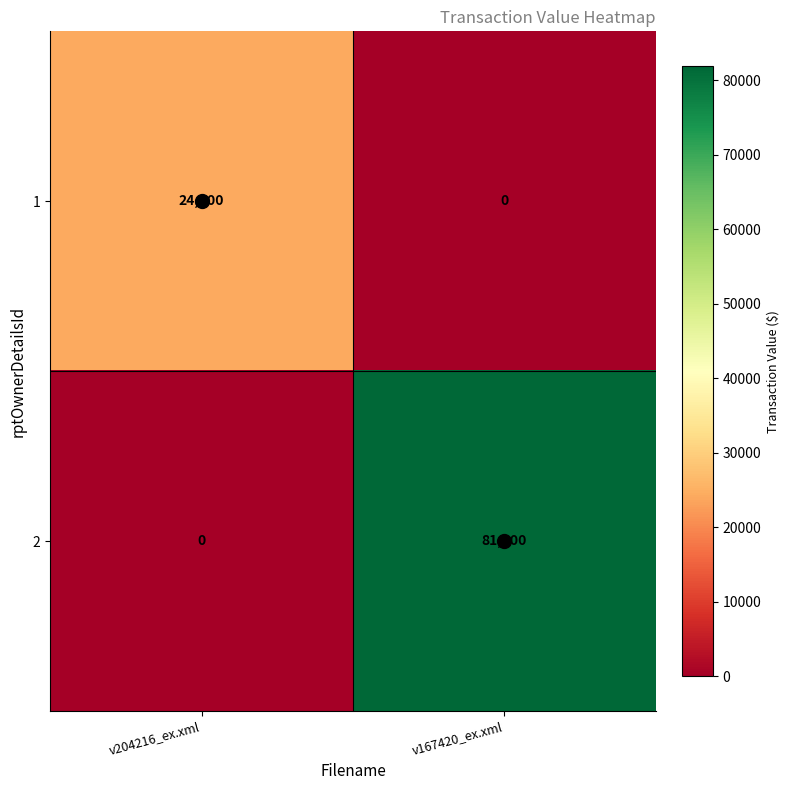

At how many categories does at least one series exceed 28936?

1